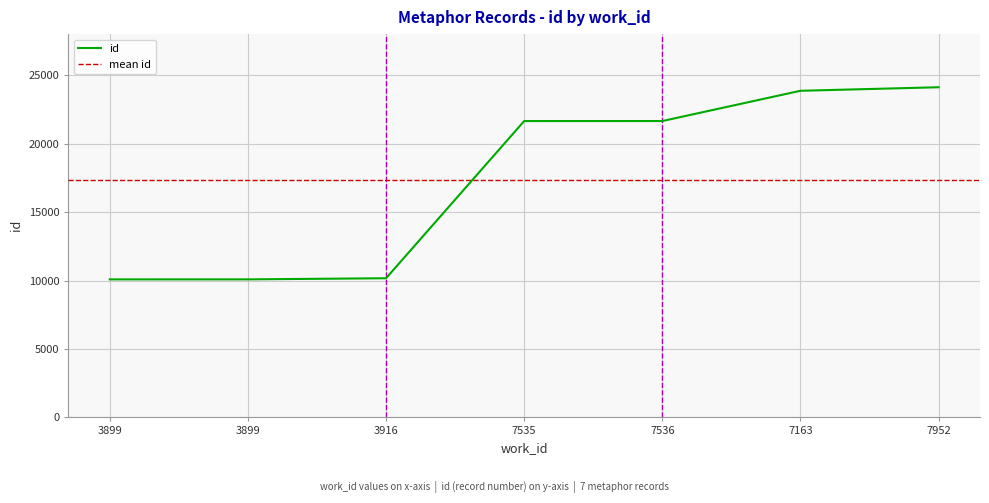

What is the greatest value displayed?

24119